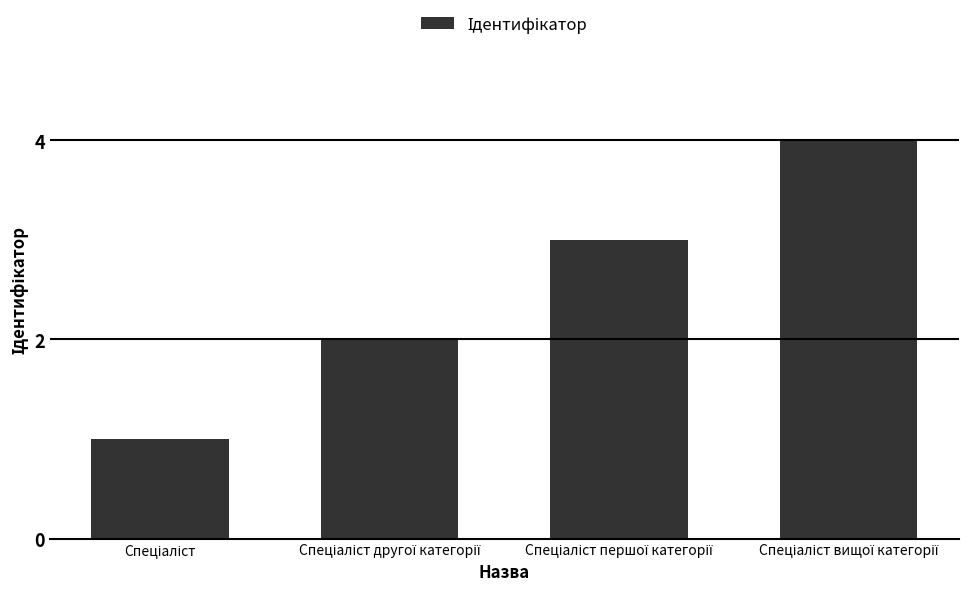

What is the sum of all values?

10